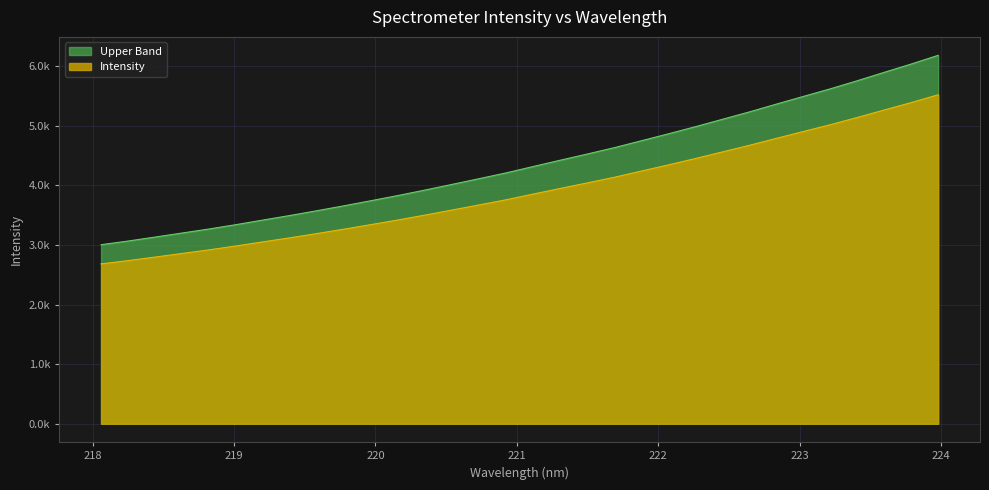

What are all the series names shown in the legend?

Upper Band, Intensity